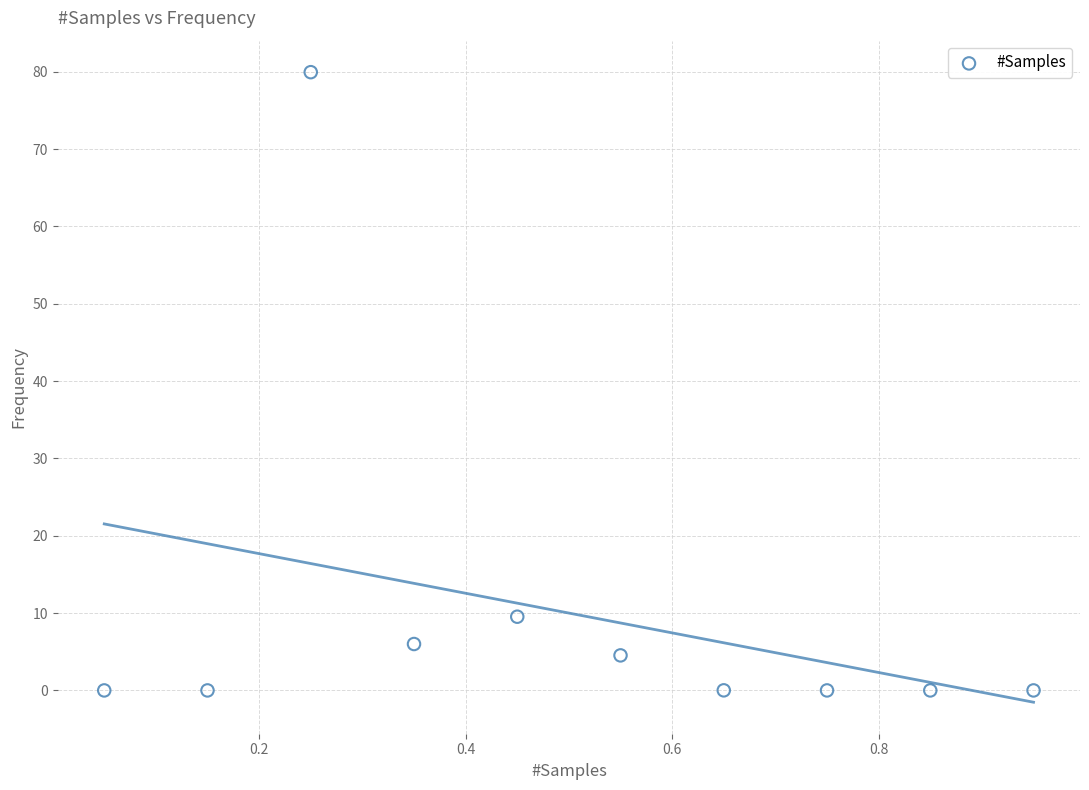

What is the average Y value?

10.0